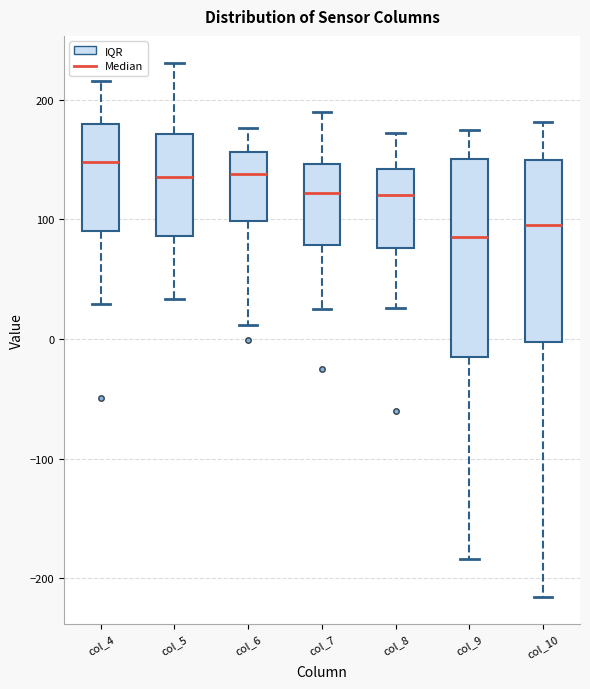

Where does the median line of the box for col_9 sit on the y-axis? The values are not printed on the chart, so give them approximately, as read against the axis.

90